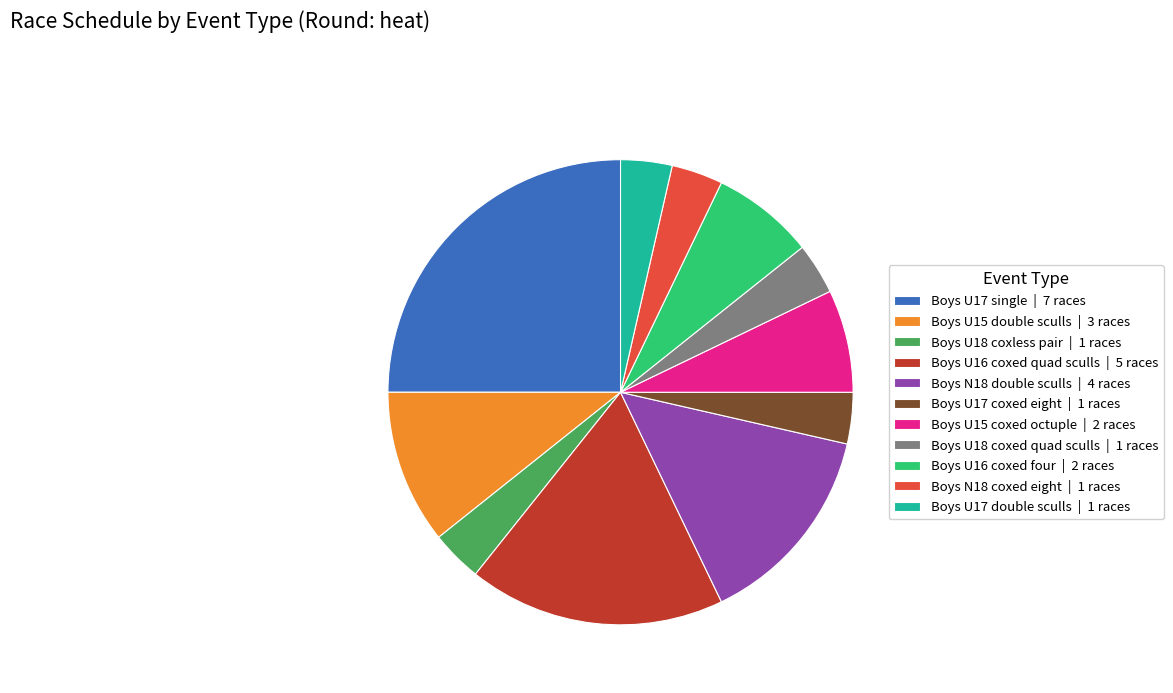

Combined, do Boys U15 double sculls | 3 races and Boys U17 coxed eight | 1 races account for over 50%?

No